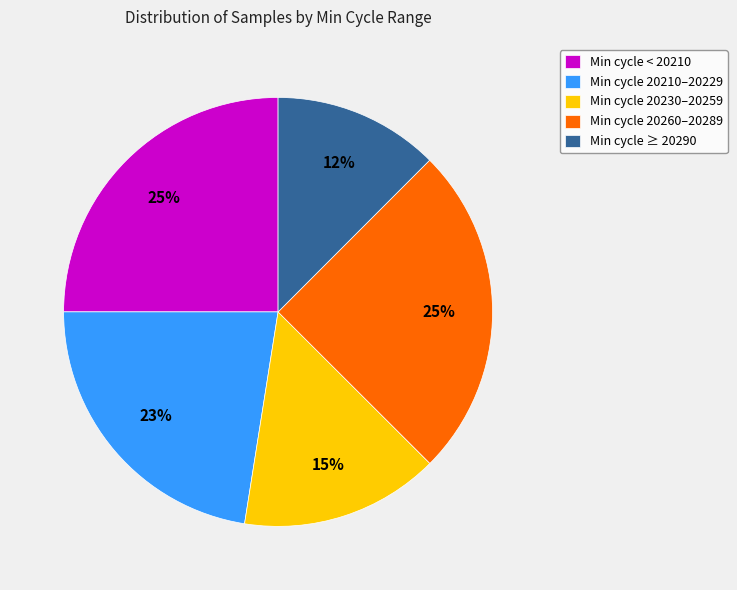

To the nearest percent, what percentage of the pie is Min cycle 20260–20289?

25%